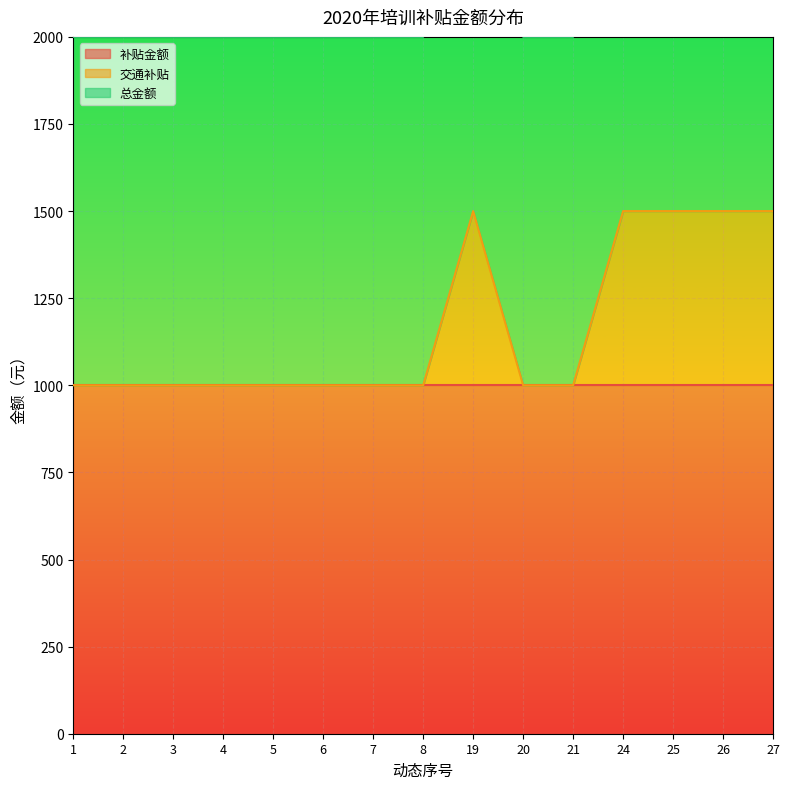

True or false: 总金额 and 交通补贴 intersect in this chart.

False